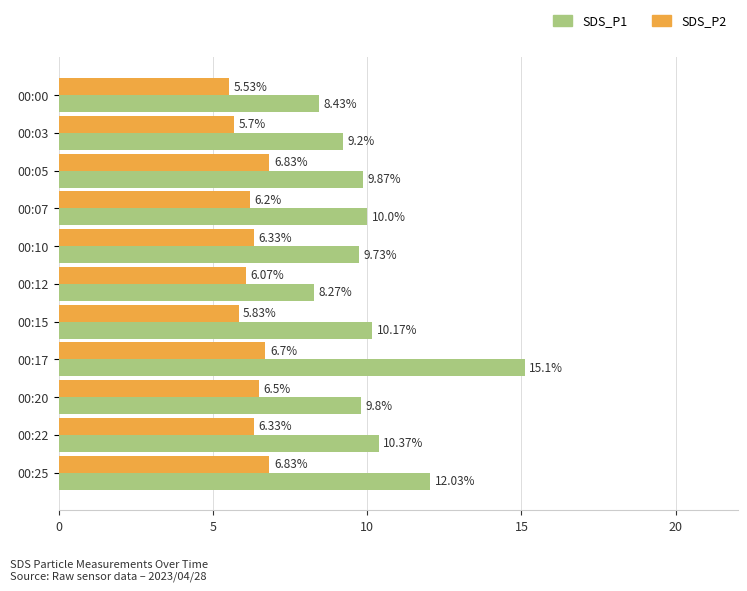

At 00:03, list the series in order from smallest to largest.

SDS_P2, SDS_P1